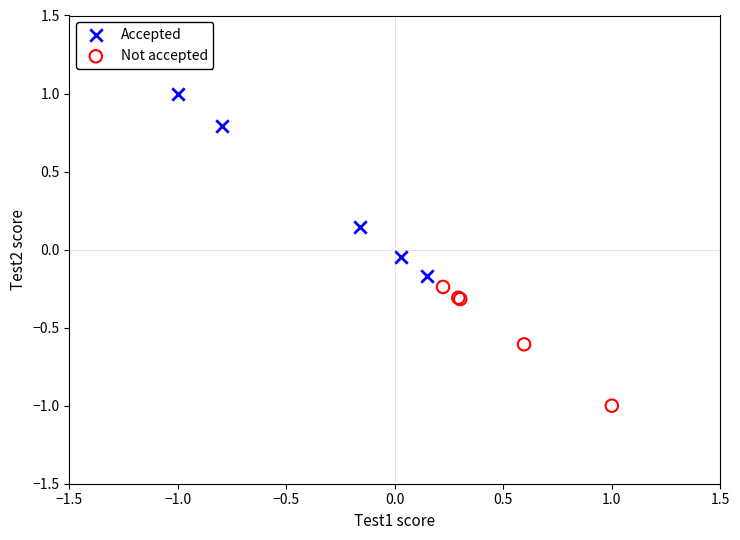

Which series contains the lowest Y value?

Not accepted